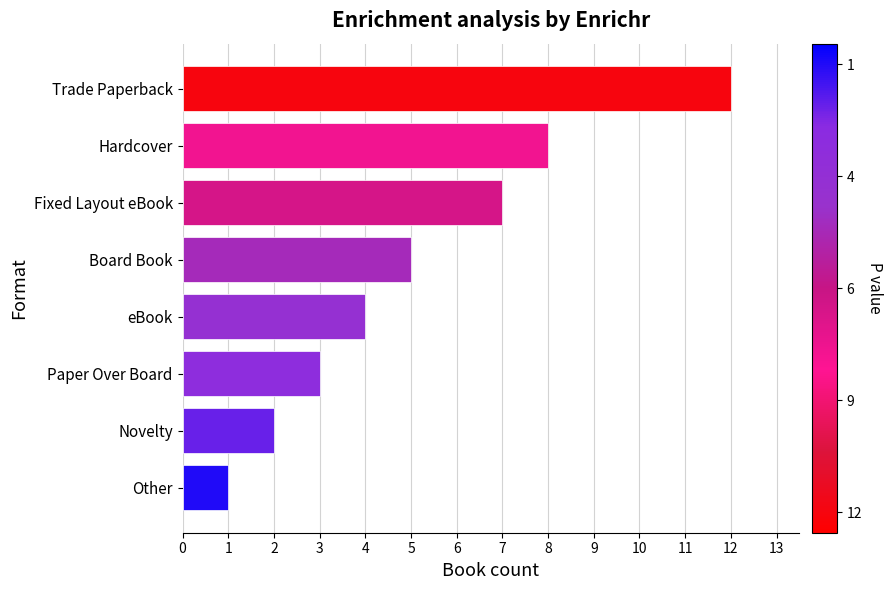

What is the smallest value displayed?

1